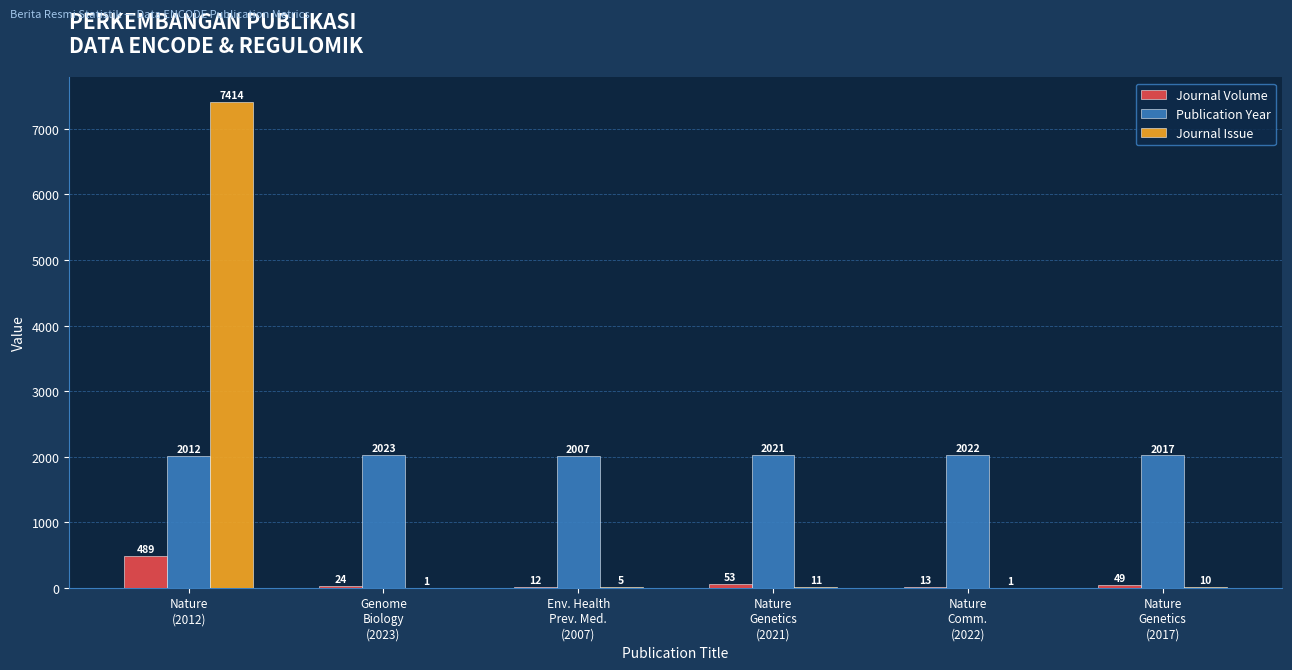

What is the sum of all Journal Issue values?

7442